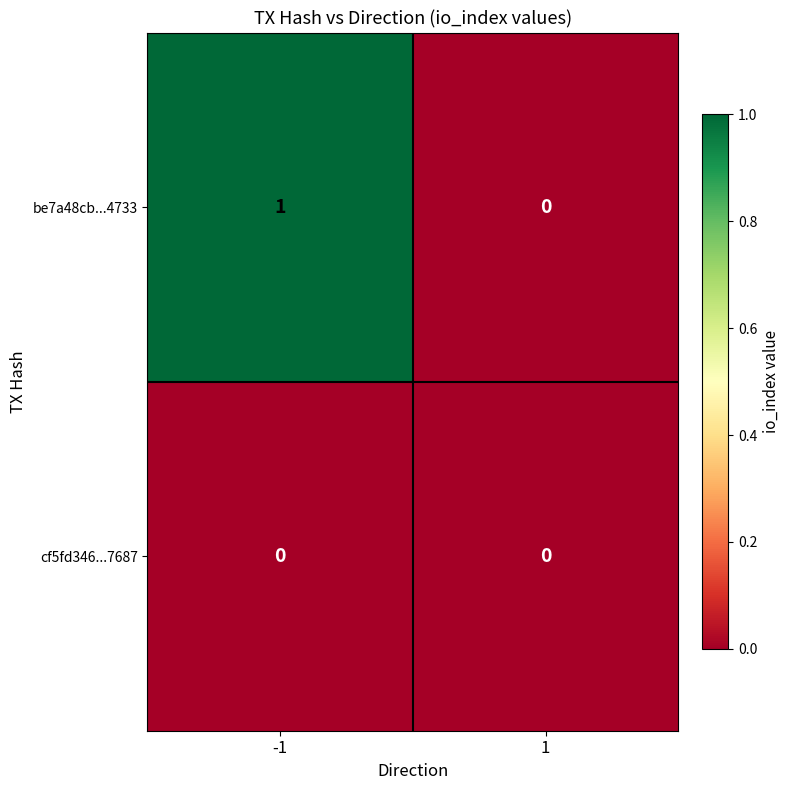

What is the total value across all series at -1?

1